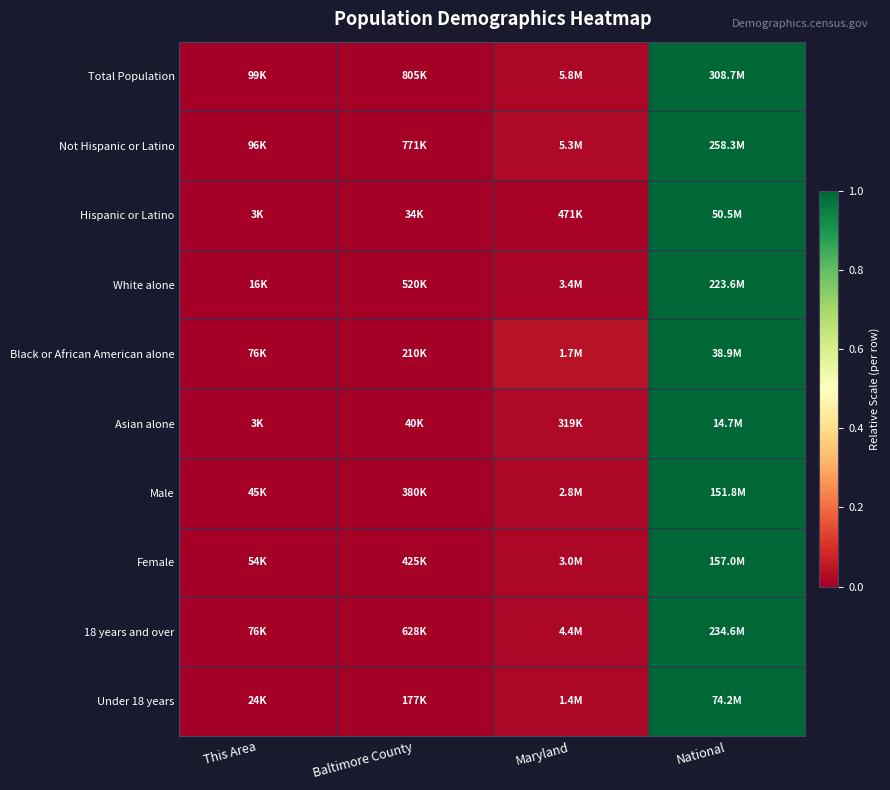

Reading right to left, extract all data points from this chart.

Total Population: National=1.0	Maryland=0.0	Baltimore County=0.0	This Area=0.0
Not Hispanic or Latino: National=1.0	Maryland=0.0	Baltimore County=0.0	This Area=0.0
Hispanic or Latino: National=1.0	Maryland=0.0	Baltimore County=0.0	This Area=0.0
White alone: National=1.0	Maryland=0.0	Baltimore County=0.0	This Area=0.0
Black or African American alone: National=1.0	Maryland=0.0	Baltimore County=0.0	This Area=0.0
Asian alone: National=1.0	Maryland=0.0	Baltimore County=0.0	This Area=0.0
Male: National=1.0	Maryland=0.0	Baltimore County=0.0	This Area=0.0
Female: National=1.0	Maryland=0.0	Baltimore County=0.0	This Area=0.0
18 years and over: National=1.0	Maryland=0.0	Baltimore County=0.0	This Area=0.0
Under 18 years: National=1.0	Maryland=0.0	Baltimore County=0.0	This Area=0.0